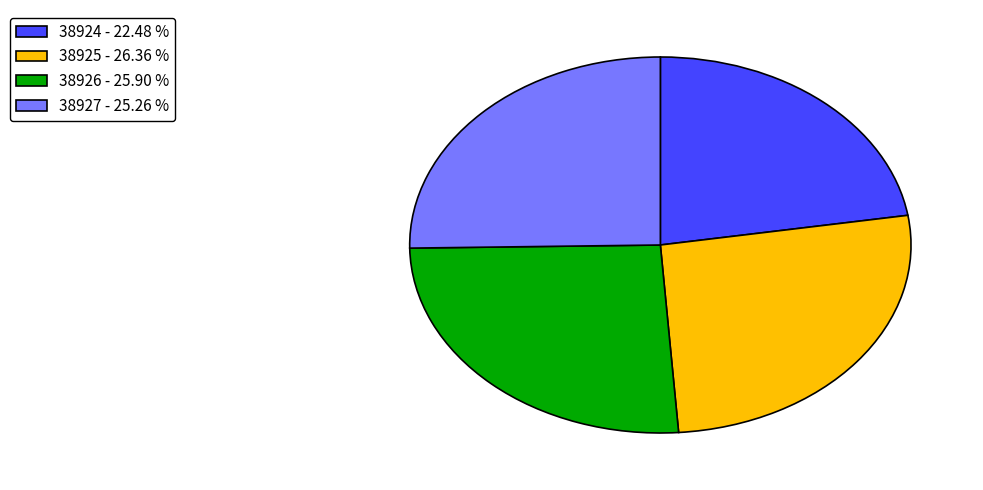

Does 38924 - 22.48 % account for over 50% of the chart?

No